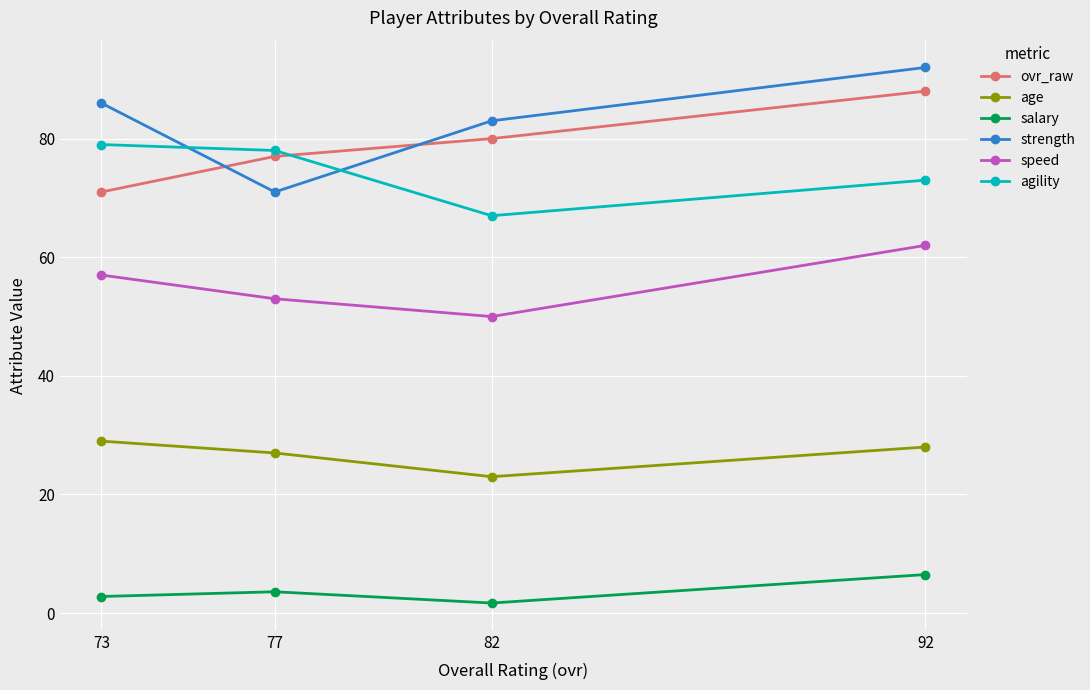

Reading left to right, extract all data points from this chart.

ovr_raw: 73=71.0	77=77.0	82=80.0	92=88.0
age: 73=29.0	77=27.0	82=23.0	92=28.0
salary: 73=2.8	77=3.6	82=1.7	92=6.5
strength: 73=86.0	77=71.0	82=83.0	92=92.0
speed: 73=57.0	77=53.0	82=50.0	92=62.0
agility: 73=79.0	77=78.0	82=67.0	92=73.0